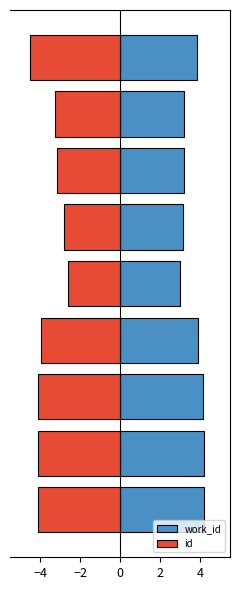

What is the difference between the second highest and second lowest values in the id series?

1.3